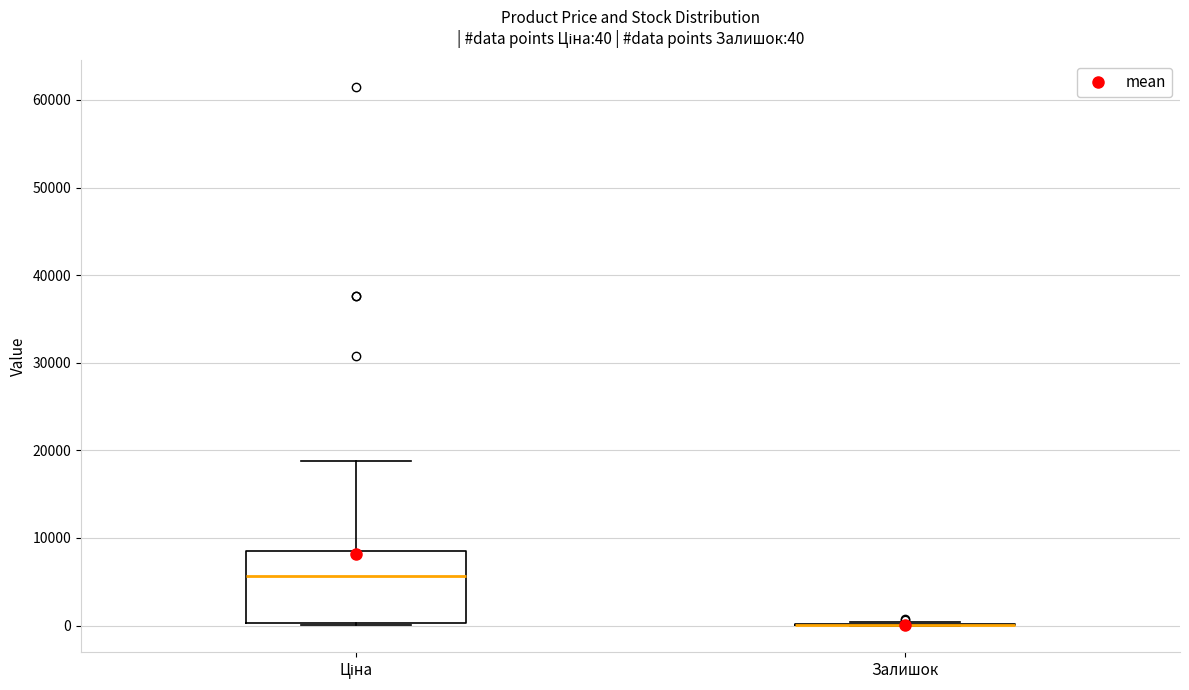

Which box is the tallest, from its lower edge to its upper edge?

Ціна